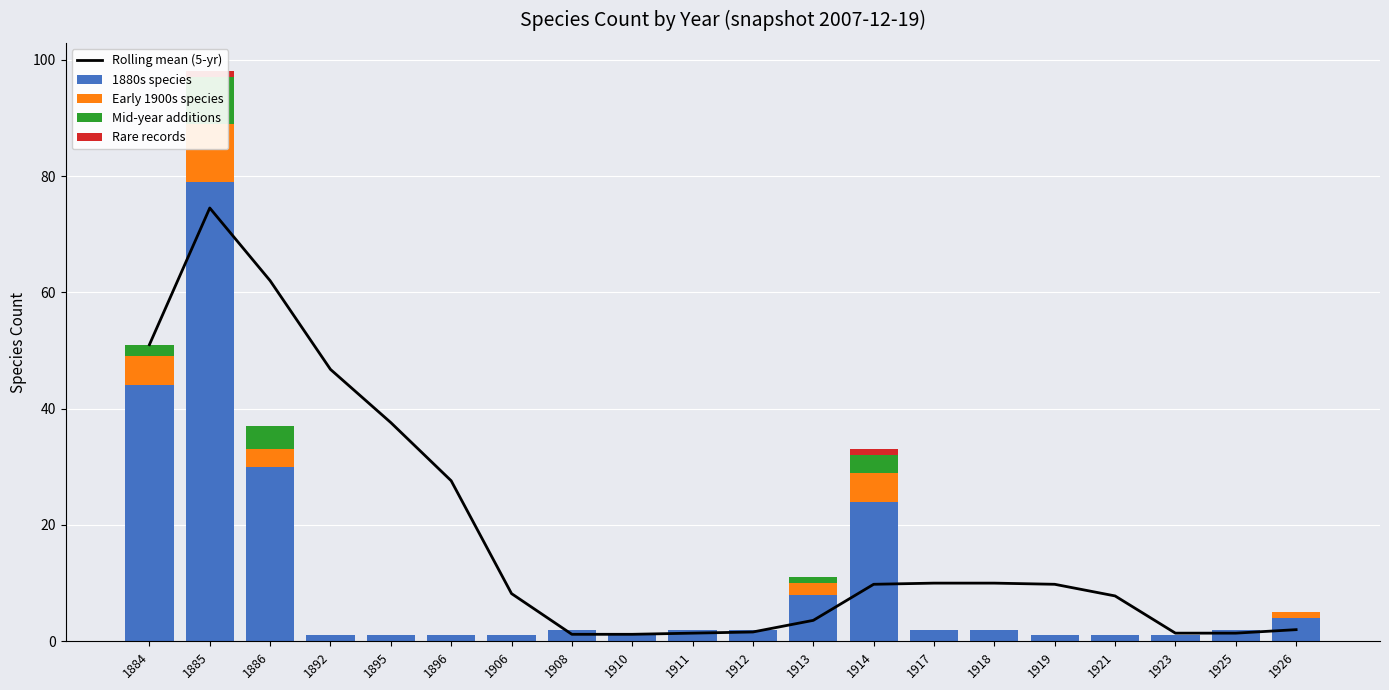

What is the average value of the Mid-year additions series?

0.9